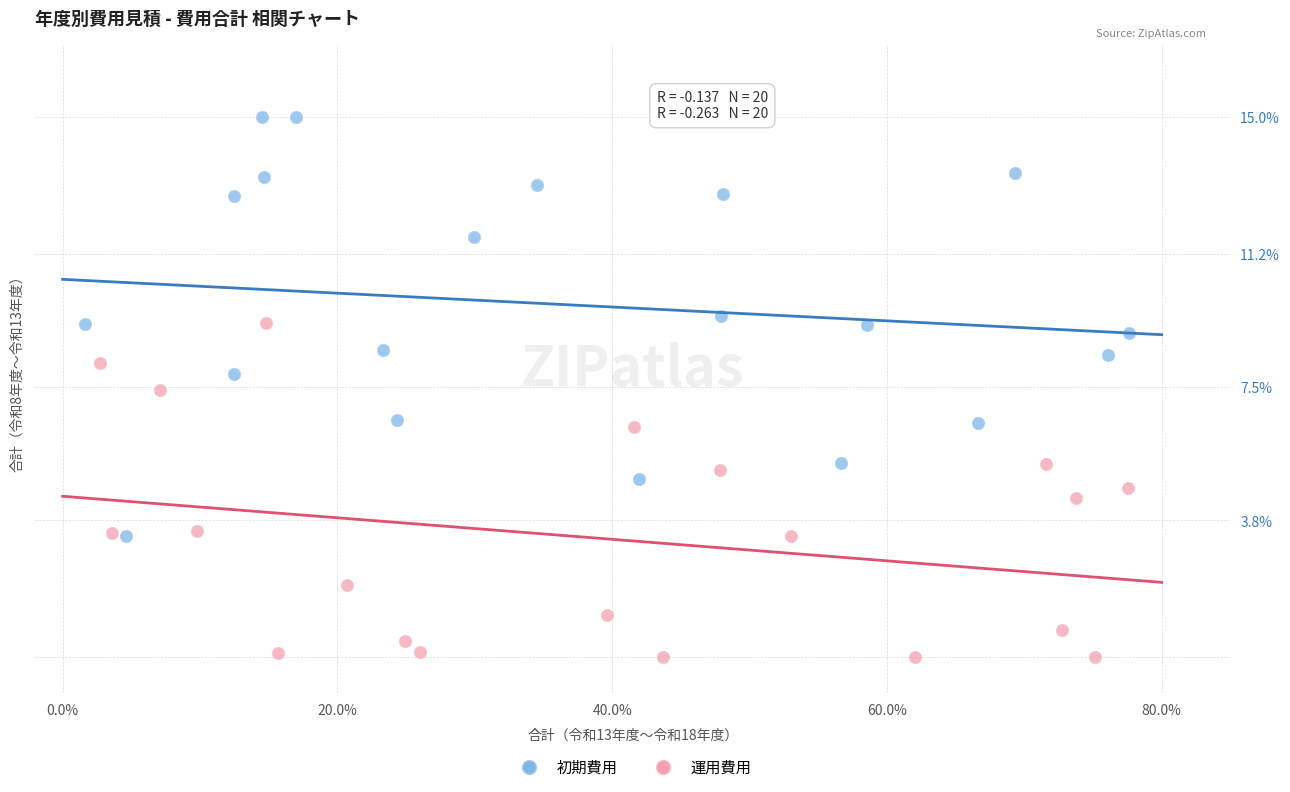

Which series has the largest Y range (max minus min)?

初期費用